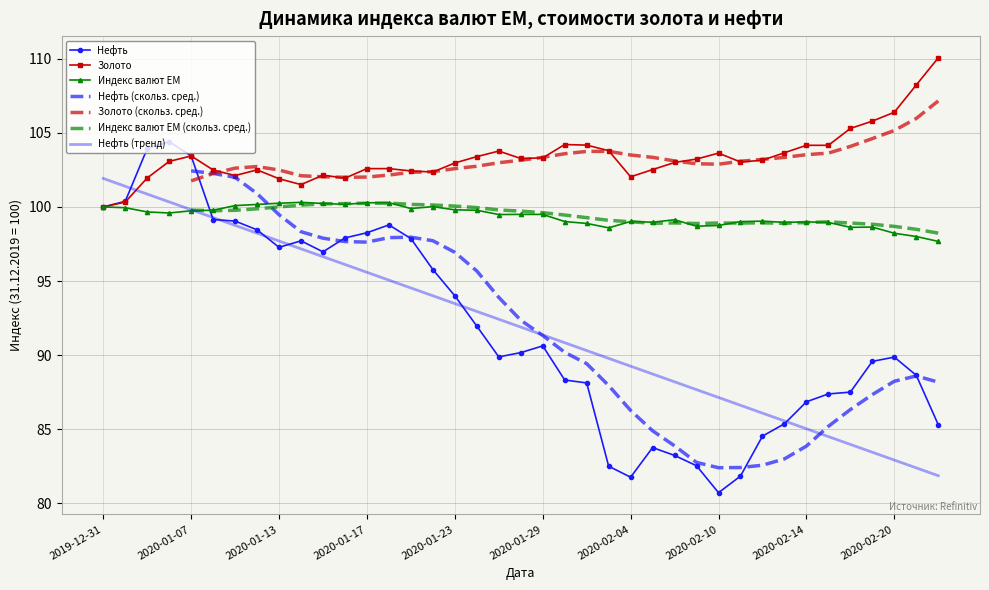

List the series in order of their overall mean, highest first.

Золото, Индекс валют EM, Нефть